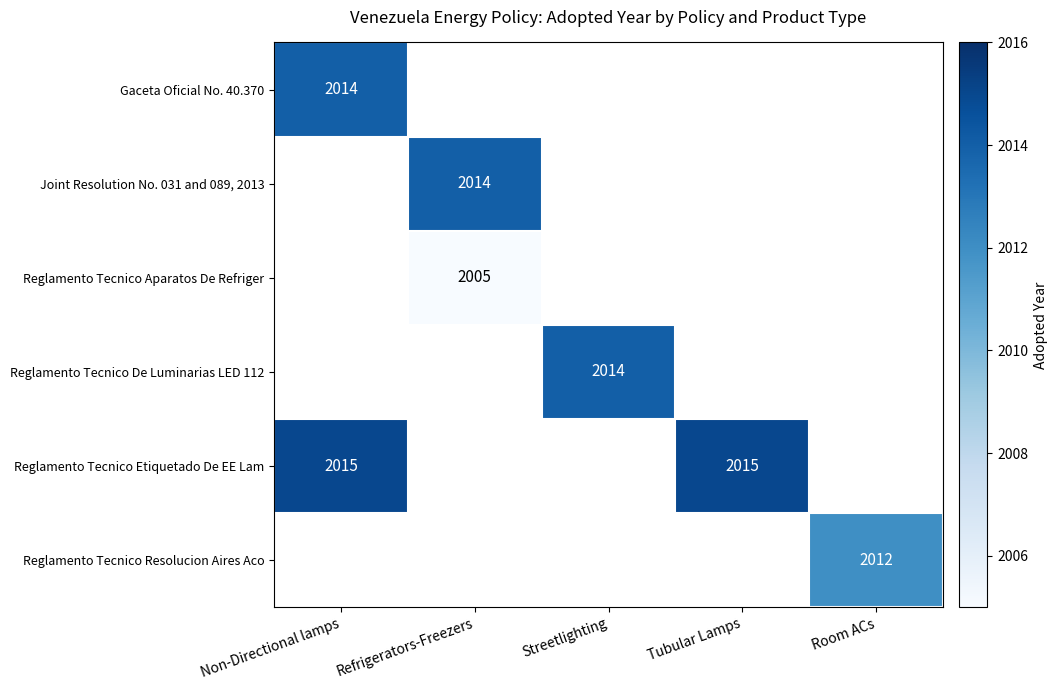

Which category has the lowest value across all series?

Refrigerators-Freezers